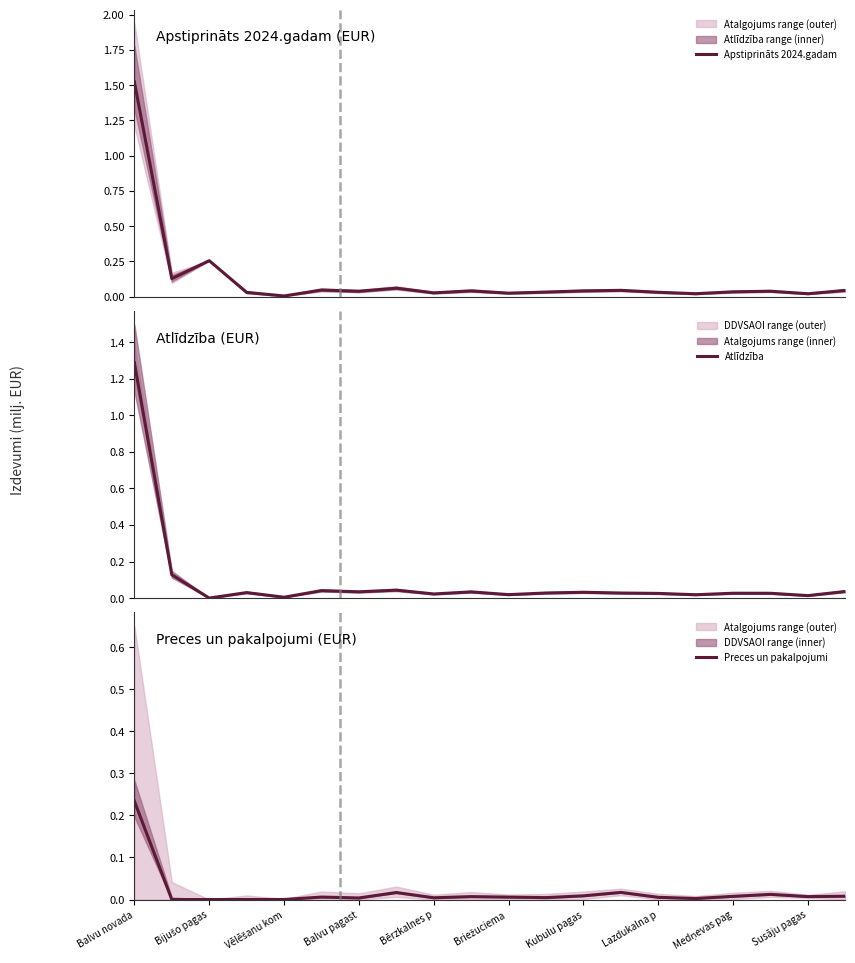

True or false: Apstiprināts 2024.gadam has more than 0 interior local peaks.

True